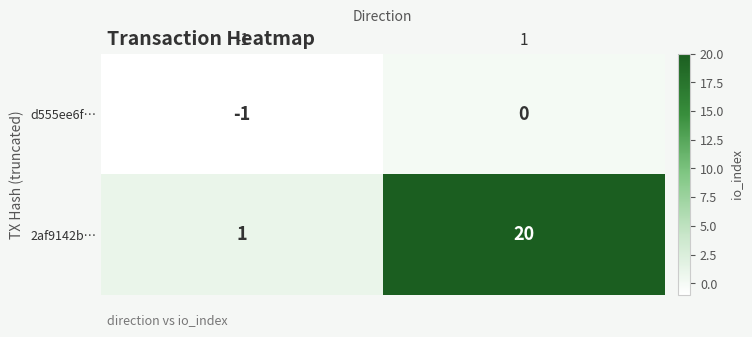

At 1, list the series in order from largest to smallest.

2af9142b…, d555ee6f…